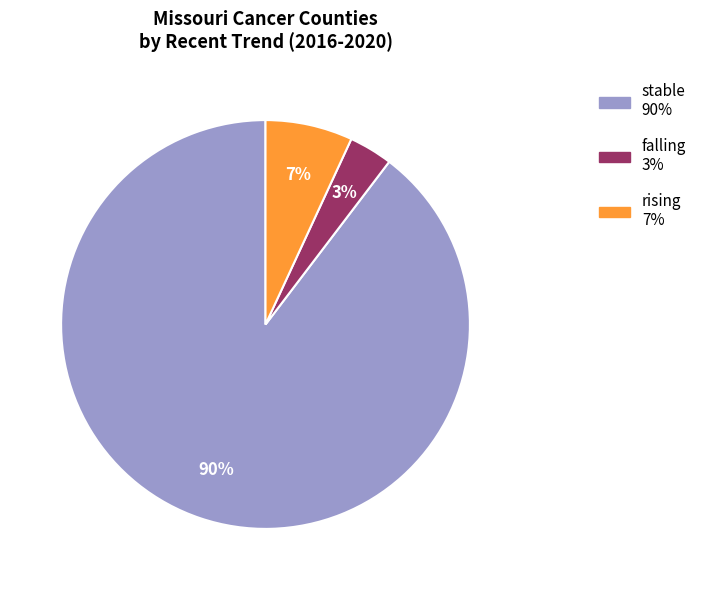

Do rising and stable together represent more than half of the pie?

Yes